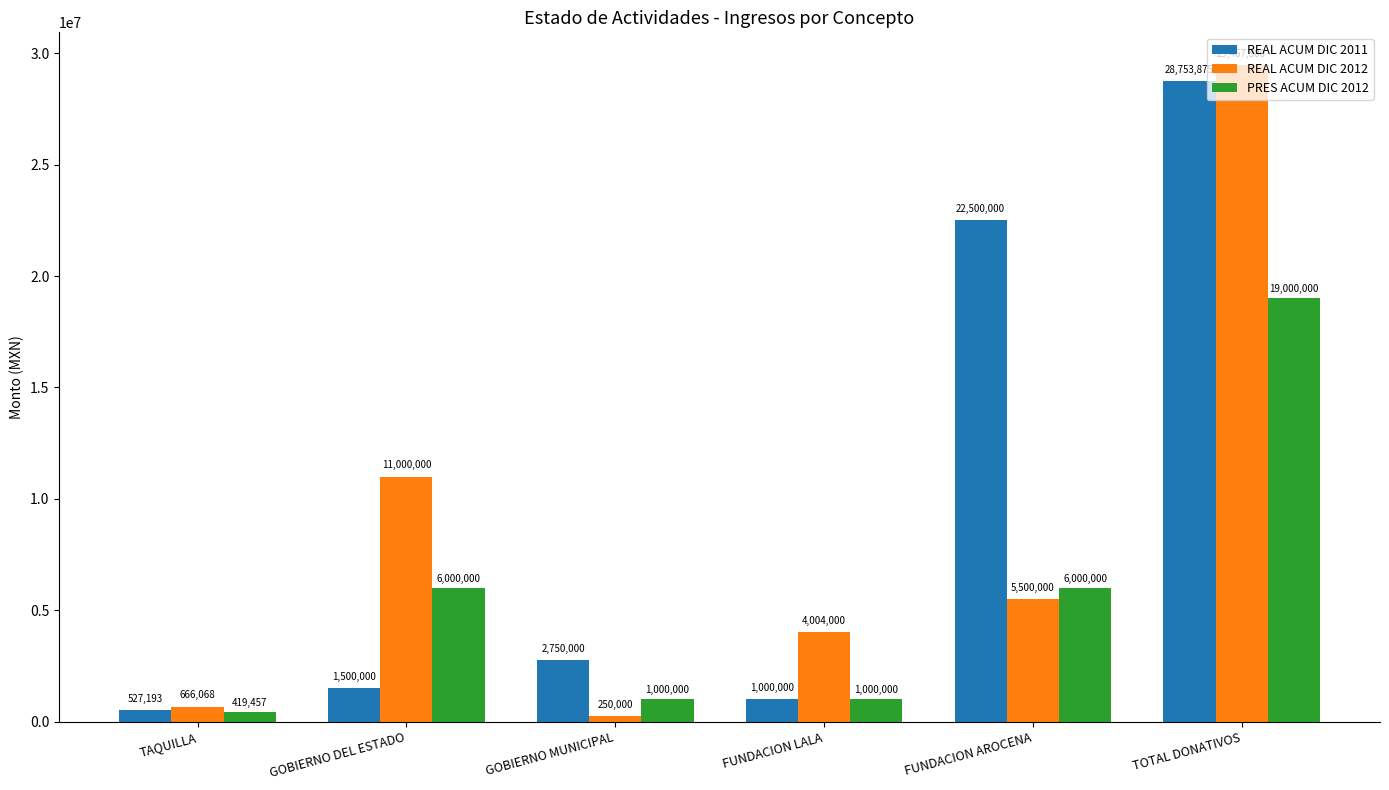

How many data points in PRES ACUM DIC 2012 are less than 6000000?

3